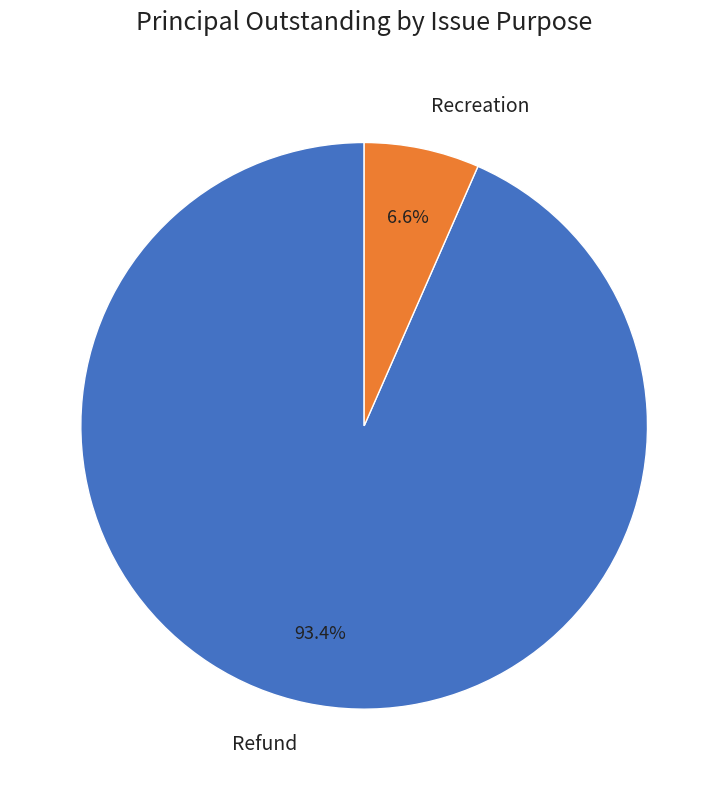

What is the smallest slice in the pie chart?

Recreation